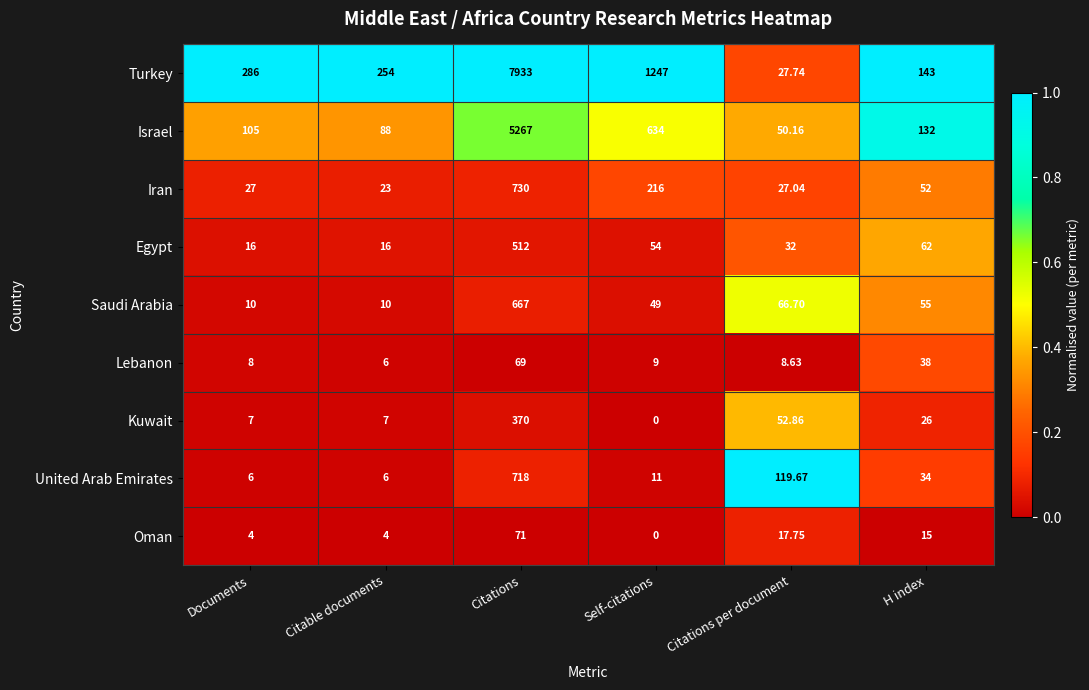

At which category does the chart reach its peak across all series?

Citations